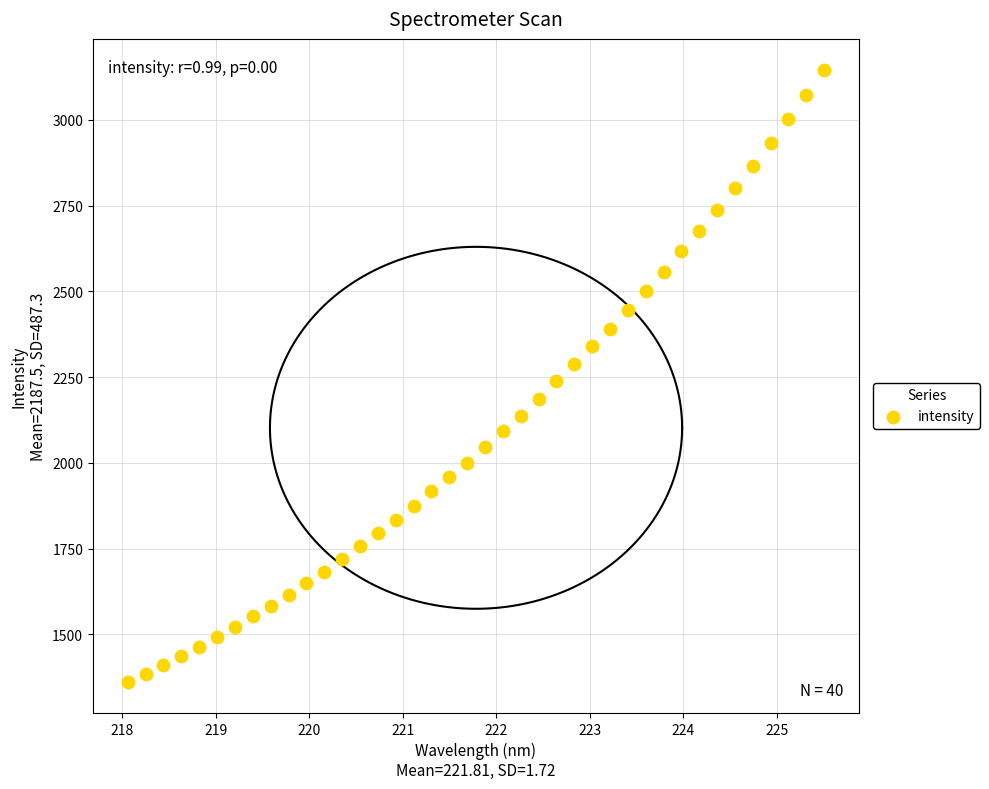

What is the range of X values (max minus min)?

7.4